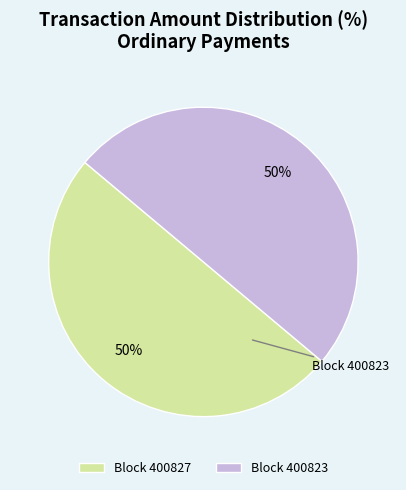

Is it true that Block 400823 is 57% of the pie?

False